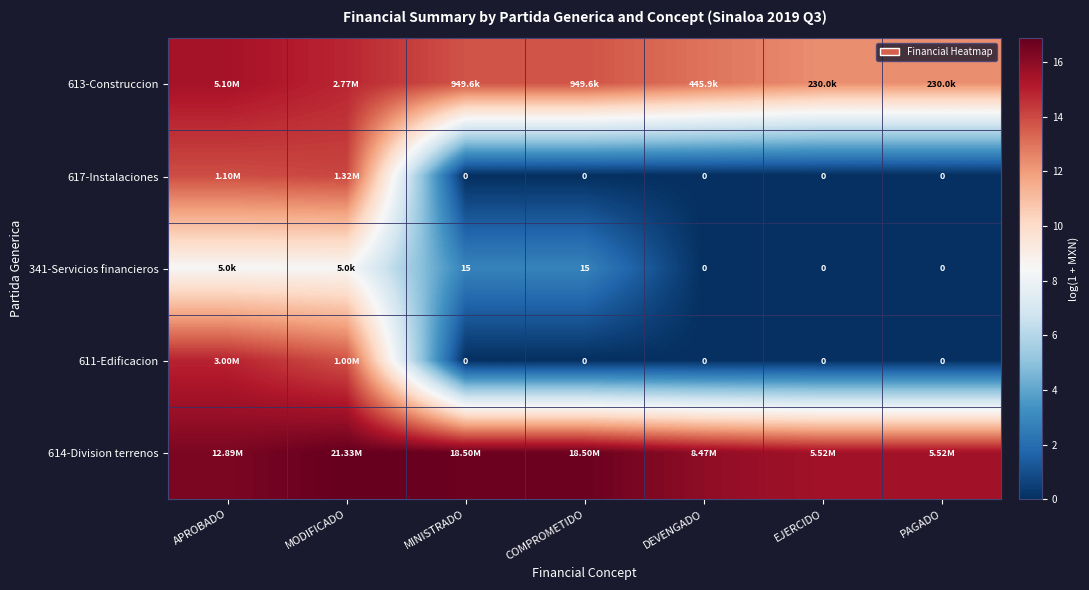

Which series has the largest total across all categories?

614-Division terrenos